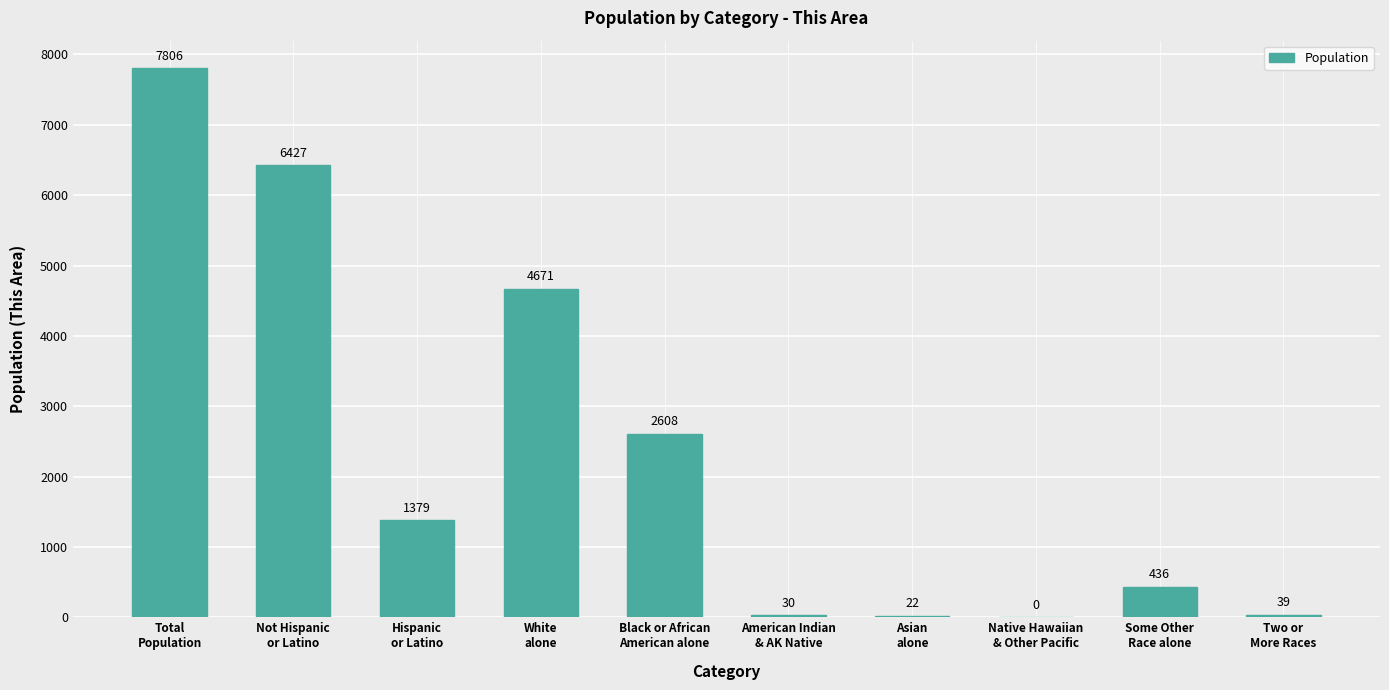

Are the bars horizontal?

No